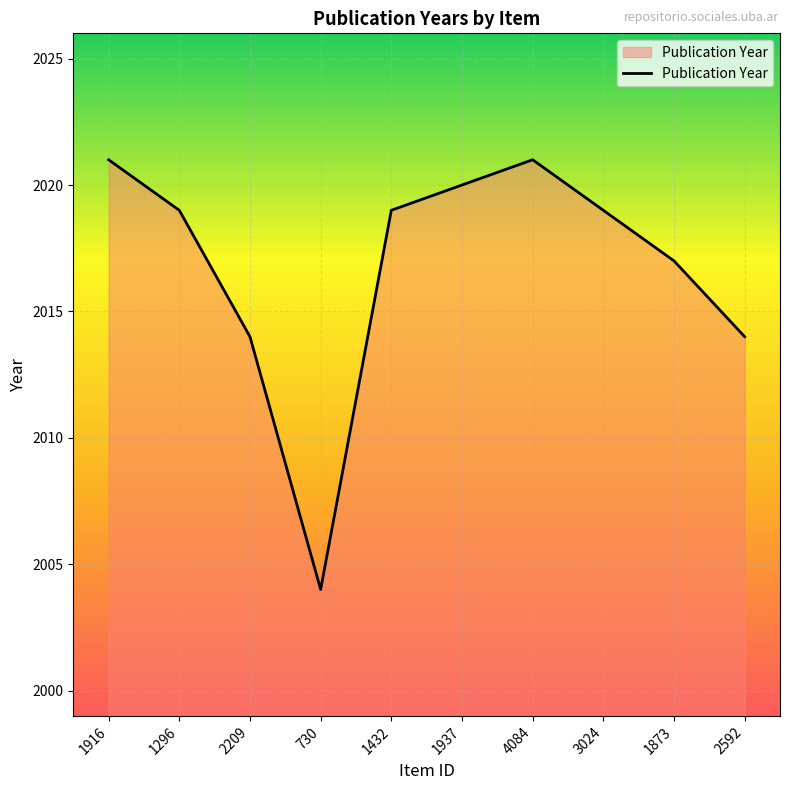

What position from the left is 3024?

8